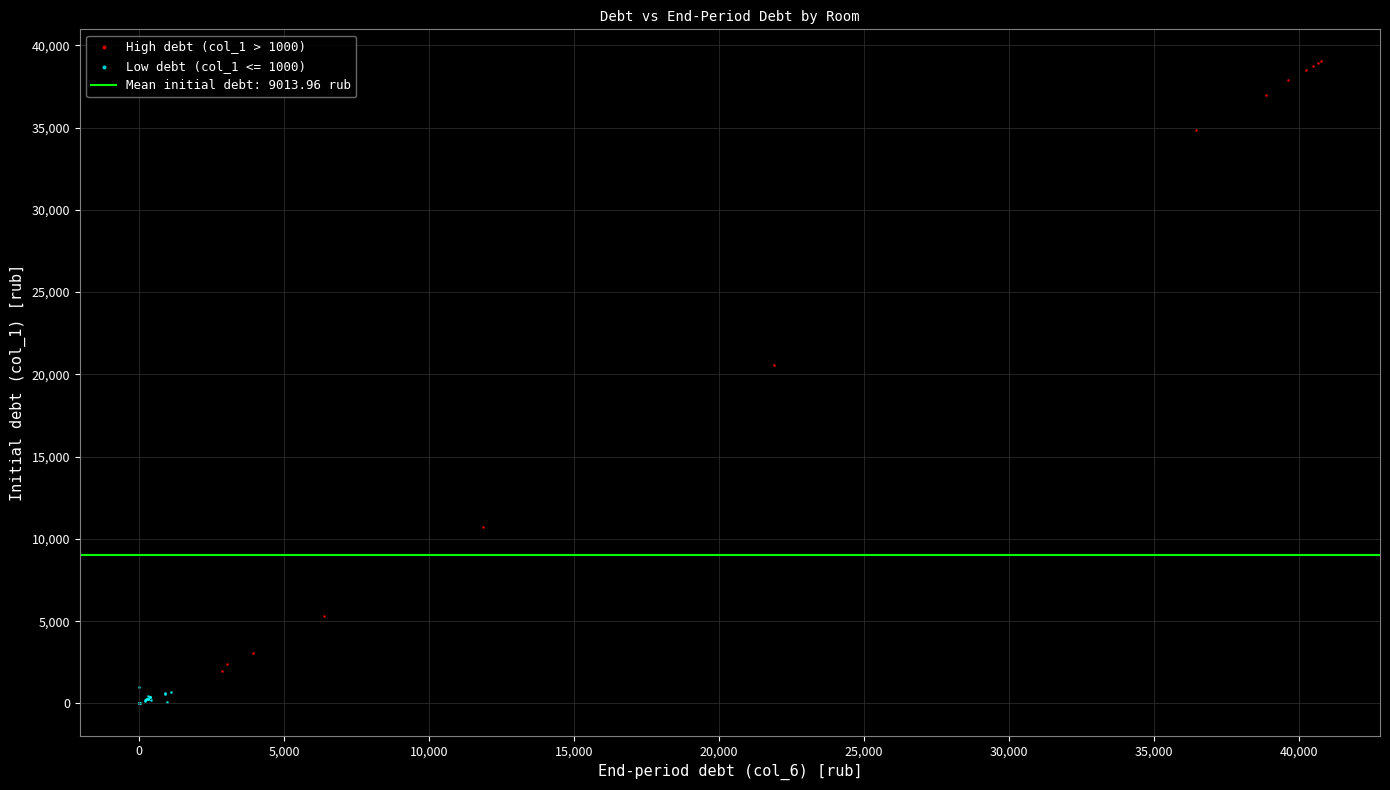

Which series has the largest Y range (max minus min)?

High debt (col_1 > 1000)